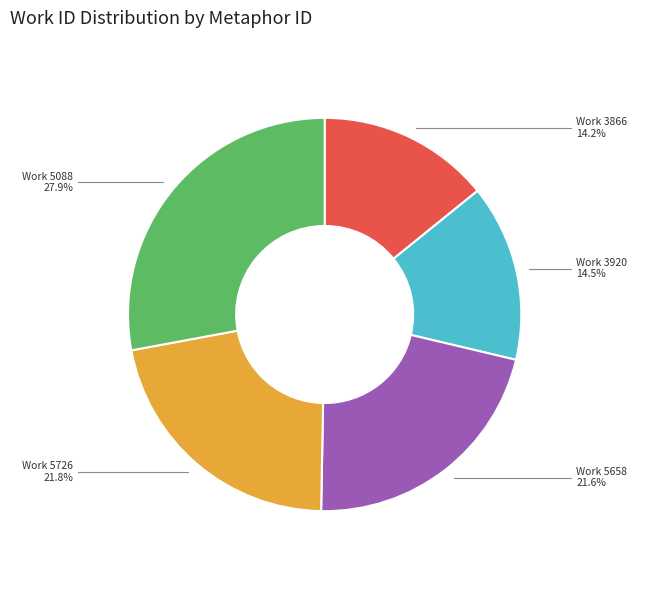

Do Work 3866 and Work 5658 together represent more than half of the pie?

No